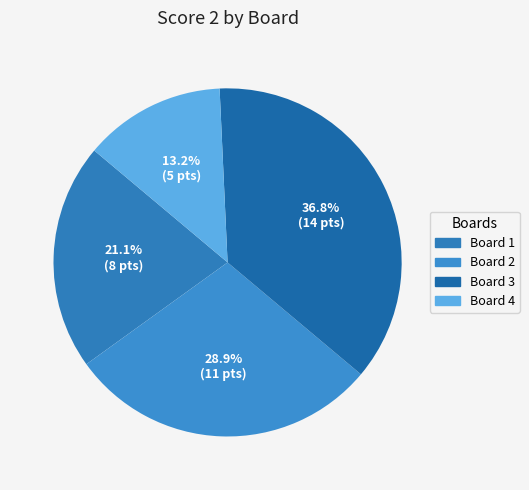

Is Board 3 the majority of the pie?

No